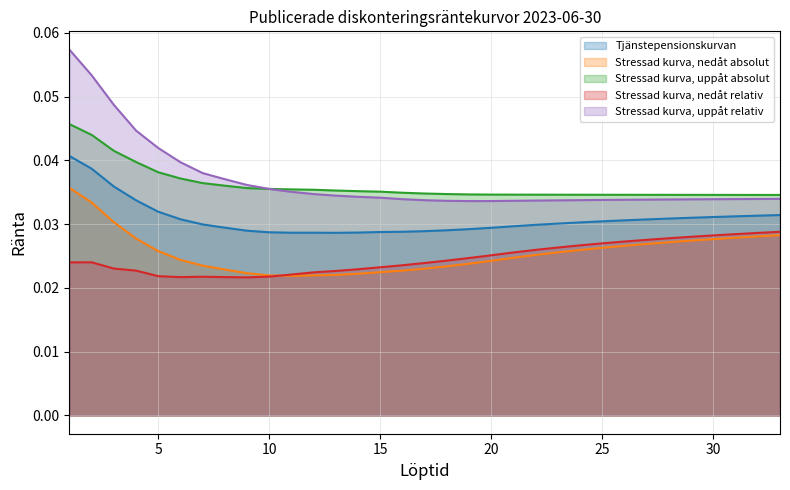

Which category has the highest value in the Stressad kurva, uppåt relativ series?

1